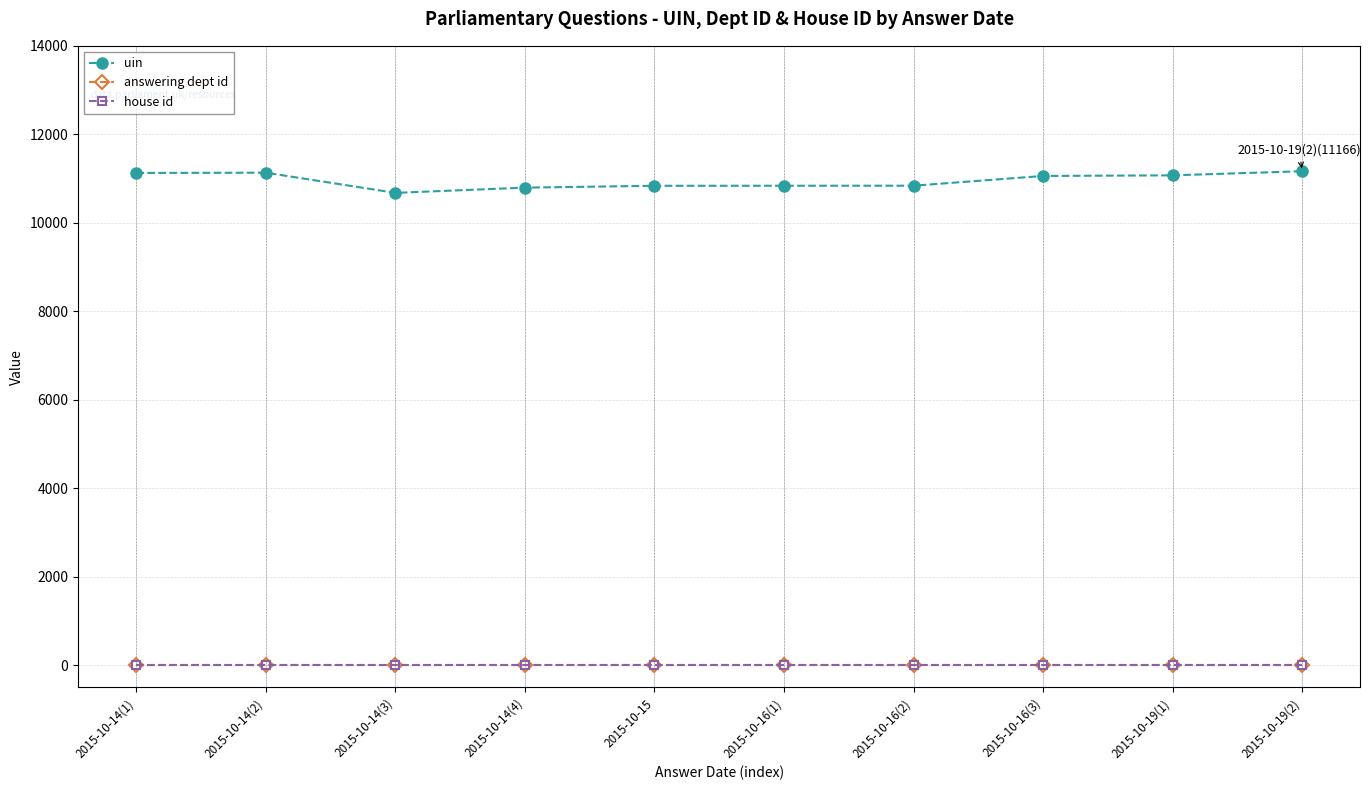

Is the value of answering dept id at 2015-10-16(1) greater than the value of uin at 2015-10-14(2)?

No